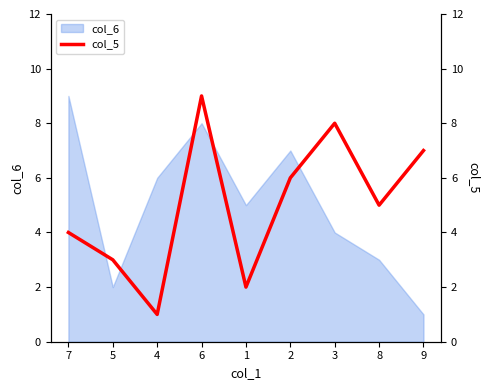

The chart shows a value of 2 at 1. True or false?

True